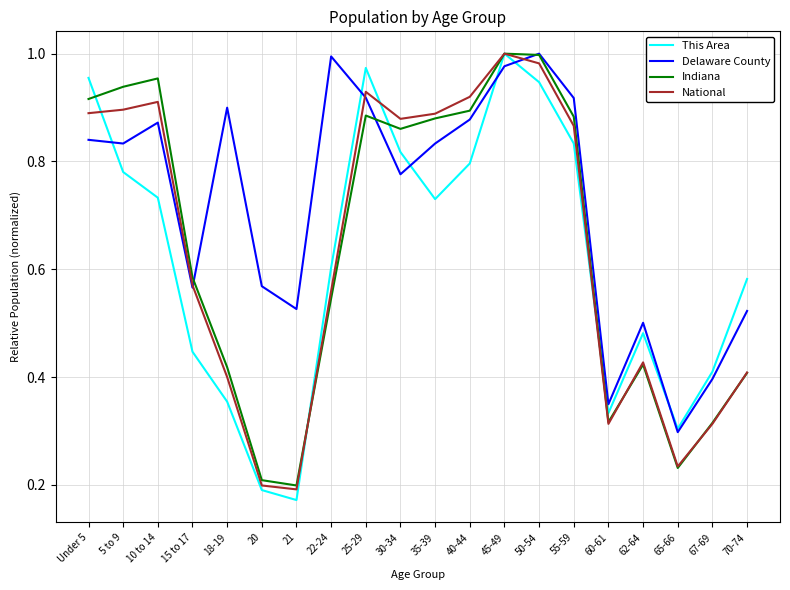

Which category has the lowest value across all series?

21